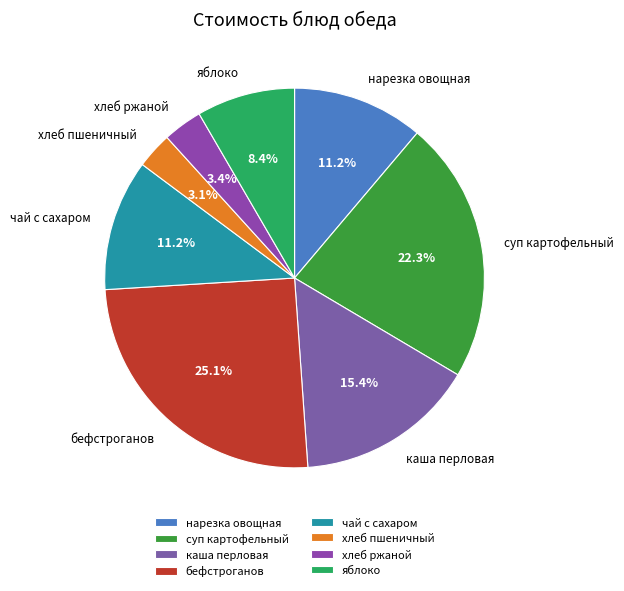

What is the largest slice in the pie chart?

бефстроганов